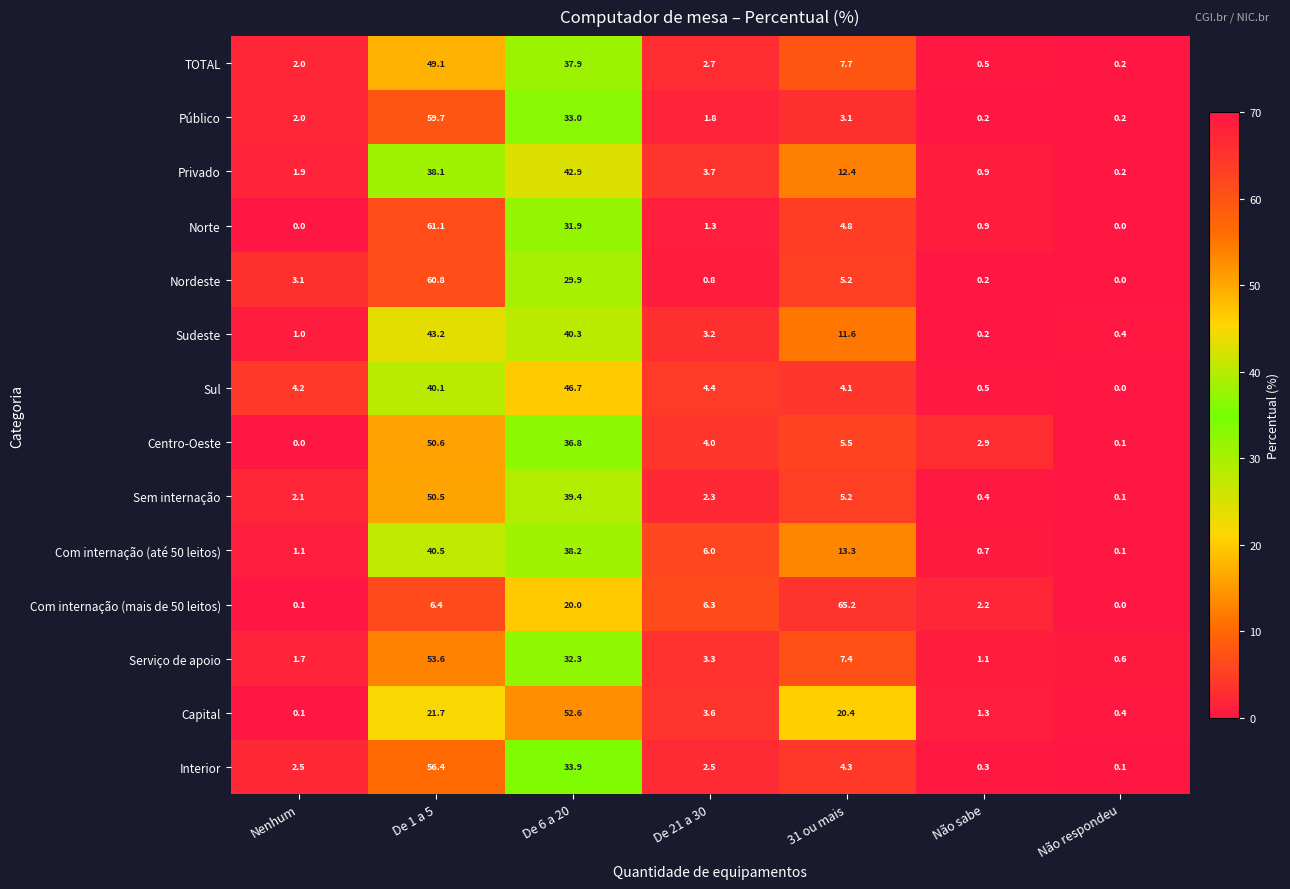

The value of Sem internação at Nenhum is 2.1. True or false?

True